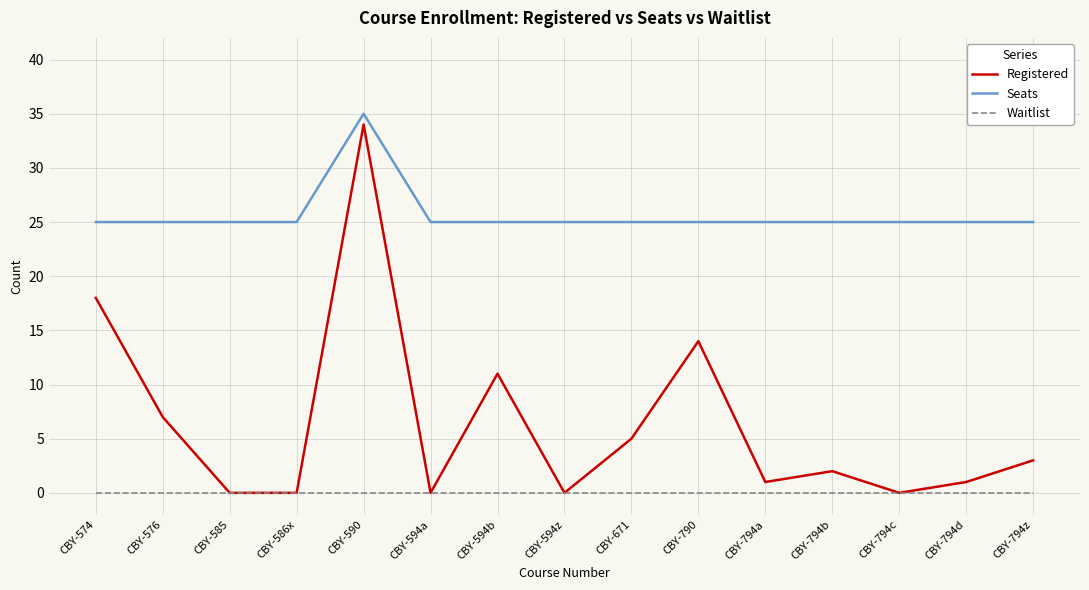

Reading left to right, transcribe all the data shown in this chart.

Registered: 18	7	0	0	34	0	11	0	5	14	1	2	0	1	3
Seats: 25	25	25	25	35	25	25	25	25	25	25	25	25	25	25
Waitlist: 0	0	0	0	0	0	0	0	0	0	0	0	0	0	0